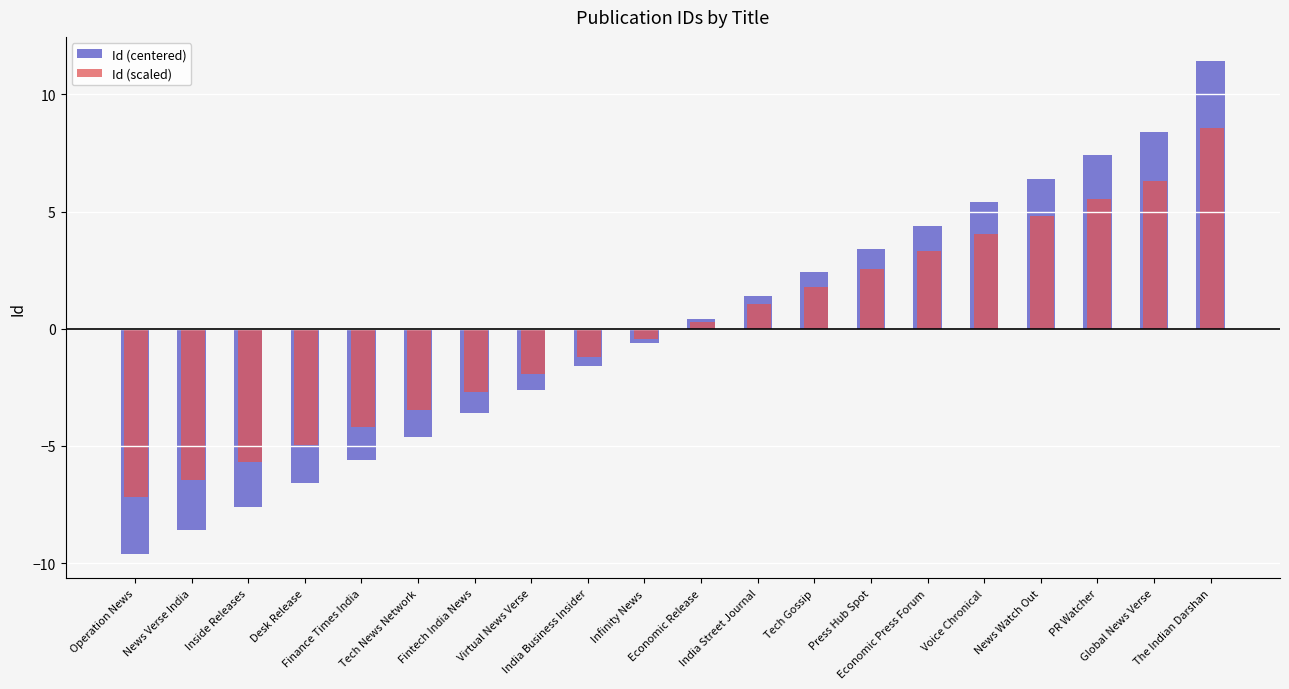

Are the bars grouped side by side (vs. stacked)?

Yes